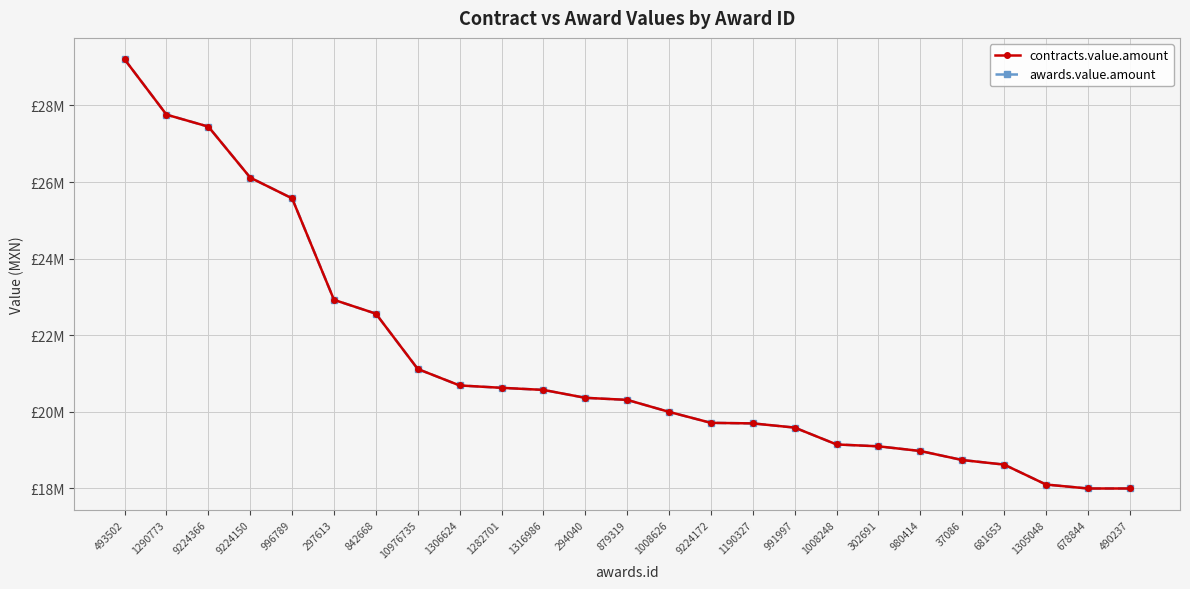

What is the total value across all series at 678844?

36000000.0